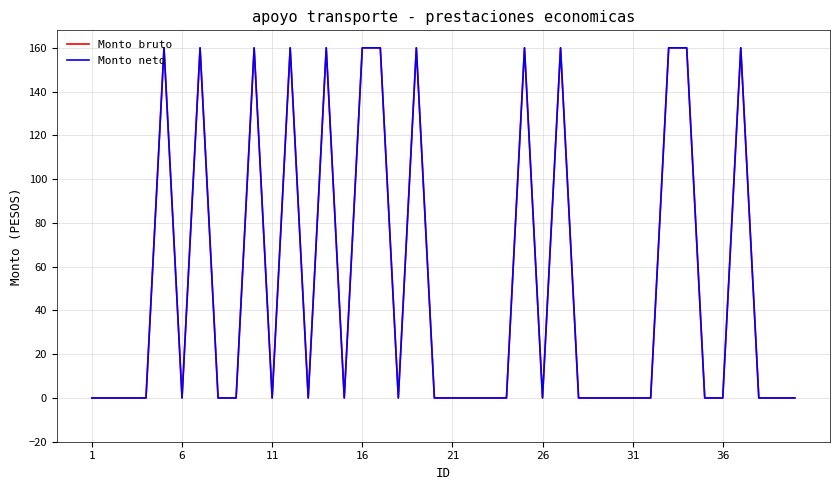

What is the sum of all Monto neto values?

2080